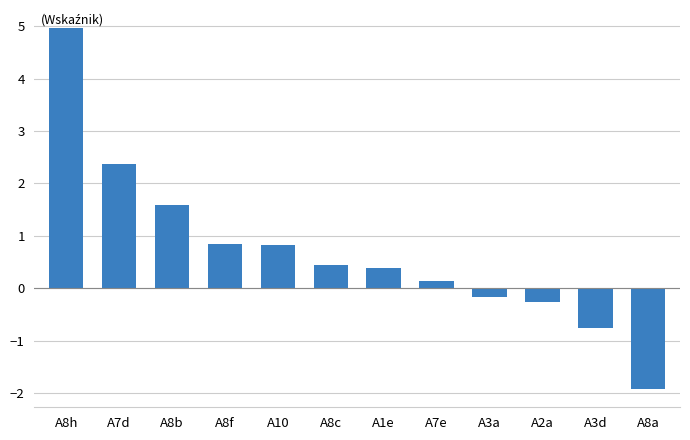

Between A7e and A8f, which is larger?

A8f